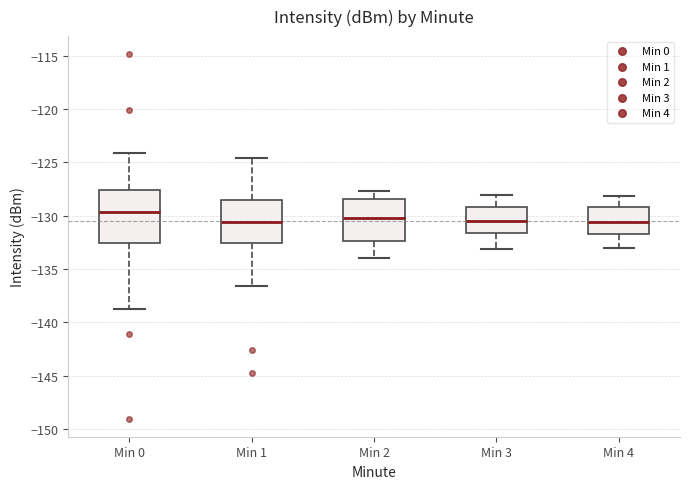

Reading left to right, transcribe this box plot: for each box, give where its median line is, the range the box spans, and where its two whiskers end, as read against the y-axis. The values are not printed on the chart, so give them approximately, as read against the axis.

Min 0: median -129.5, box -132.5 to -127.5, whiskers -139.0 to -124.0
Min 1: median -130.5, box -132.5 to -128.5, whiskers -136.5 to -124.5
Min 2: median -130.0, box -132.5 to -128.5, whiskers -134.0 to -127.5
Min 3: median -130.5, box -131.5 to -129.0, whiskers -133.0 to -128.0
Min 4: median -130.5, box -132.0 to -129.0, whiskers -133.0 to -128.0